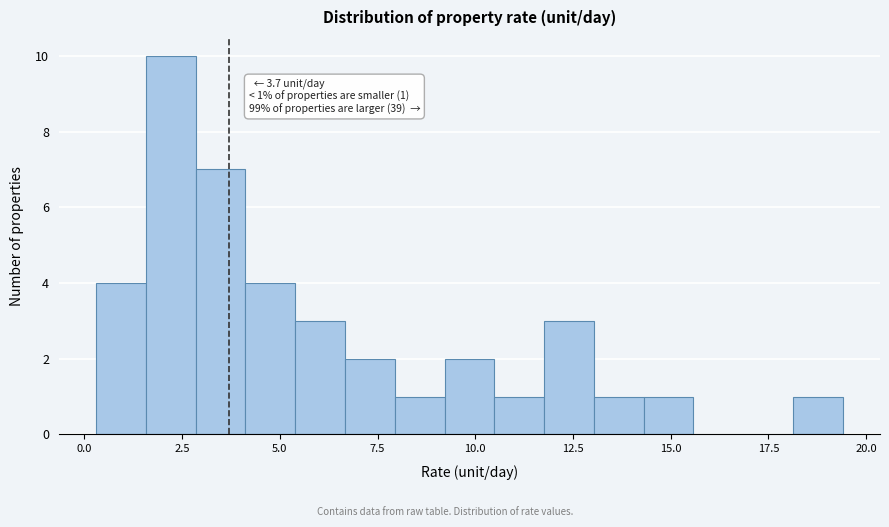

Read against the x-axis, roughly where is the centre of the tallest bar?

2.0